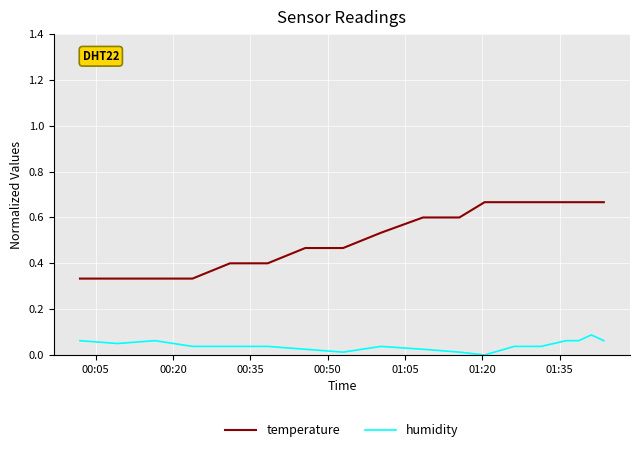

True or false: temperature and humidity cross at least once.

False